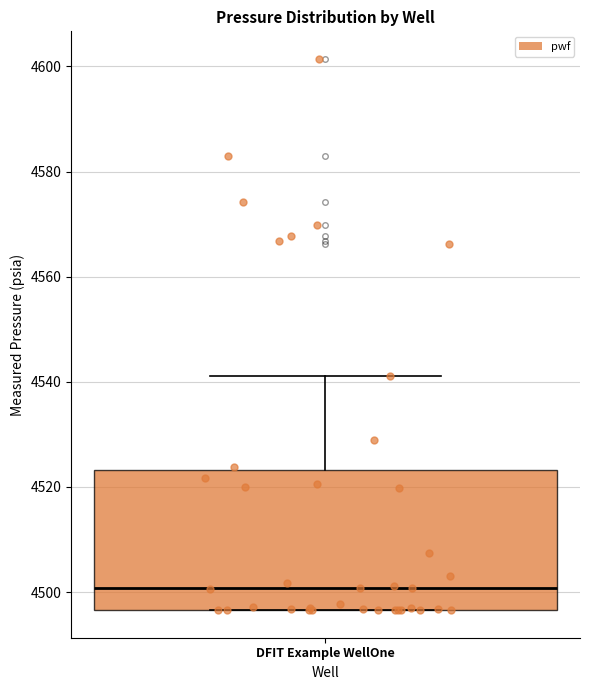

Transcribe this box plot: give where the median line is, the range the box spans, and where the two whiskers end, as read against the y-axis. The values are not printed on the chart, so give them approximately, as read against the axis.

median 4500, box 4496 to 4524, whiskers 4496 to 4542